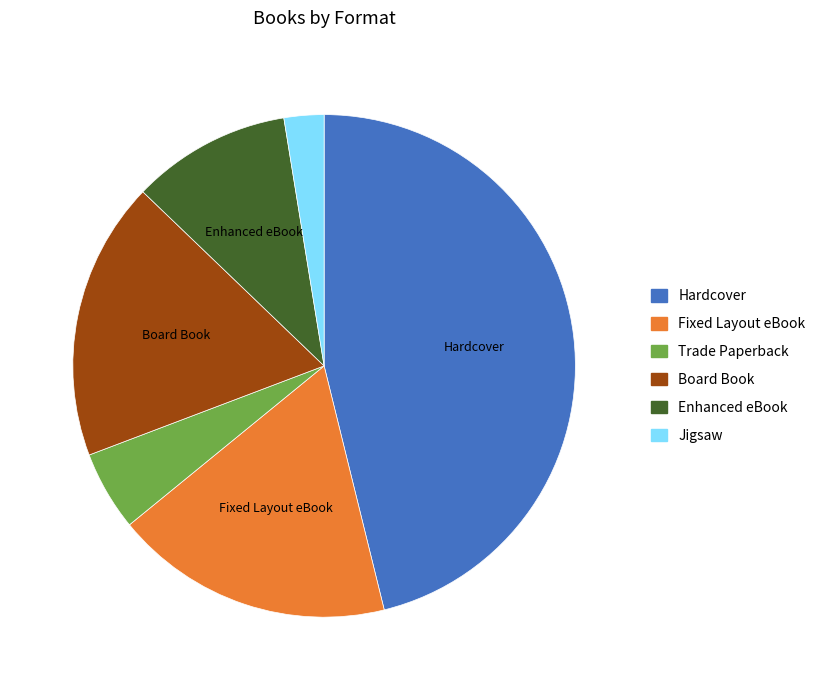

What is the smallest slice in the pie chart?

Jigsaw